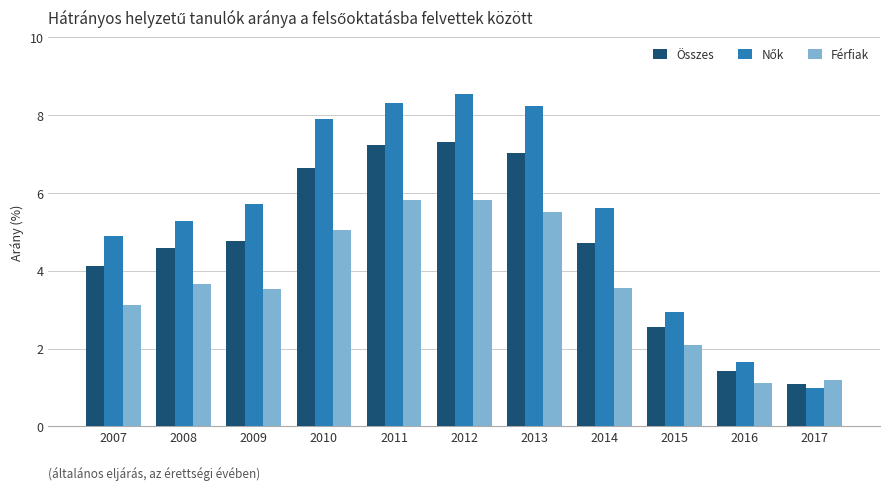

What is the spread (max minus min) of values at 2008?

1.6